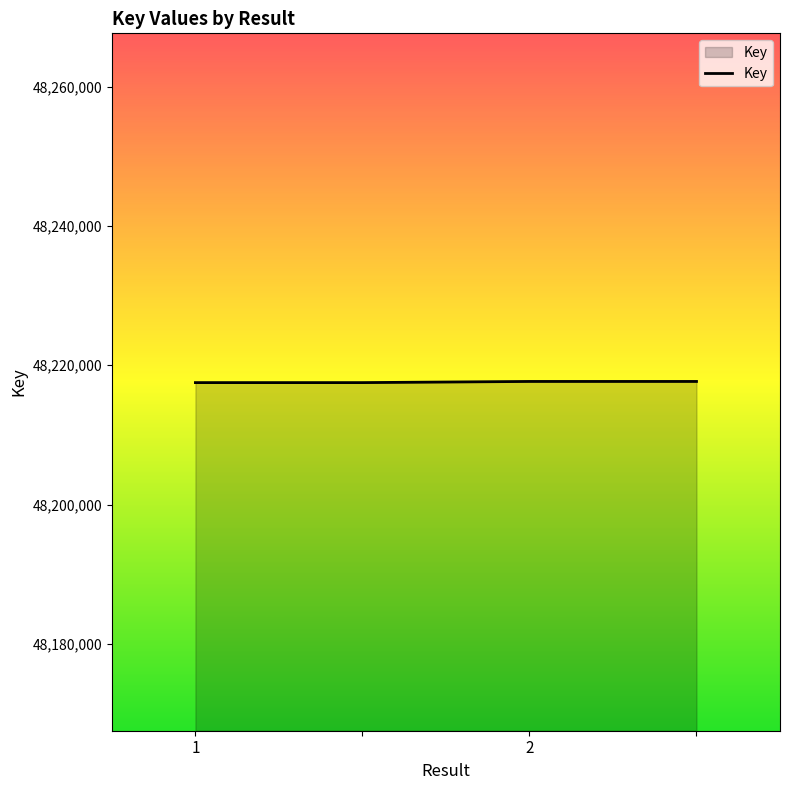

What is the smallest value displayed?

48217511